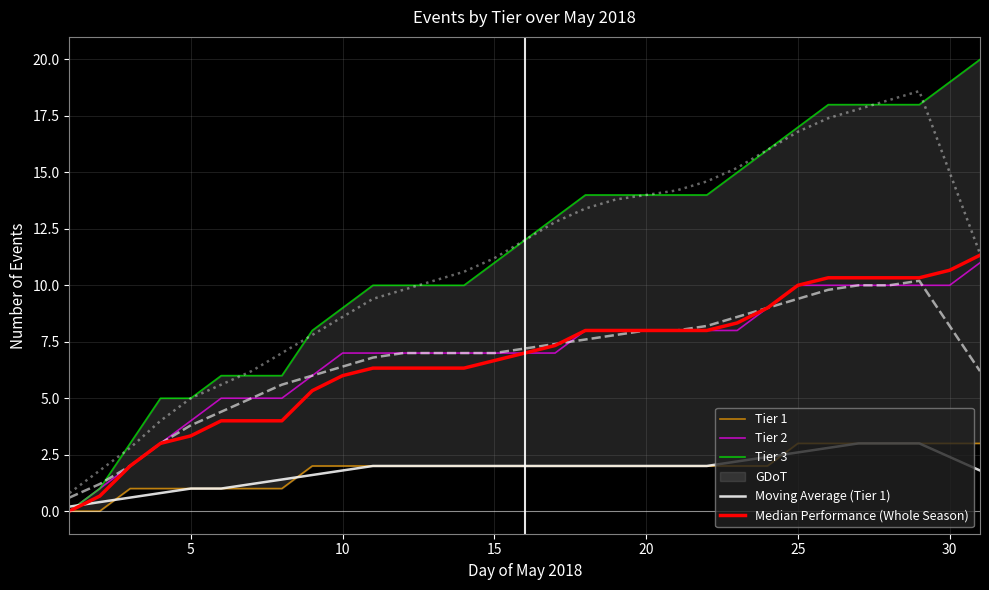

Is the value of Median Performance (Whole Season) at 30 greater than the value of Tier 2 at 8?

No